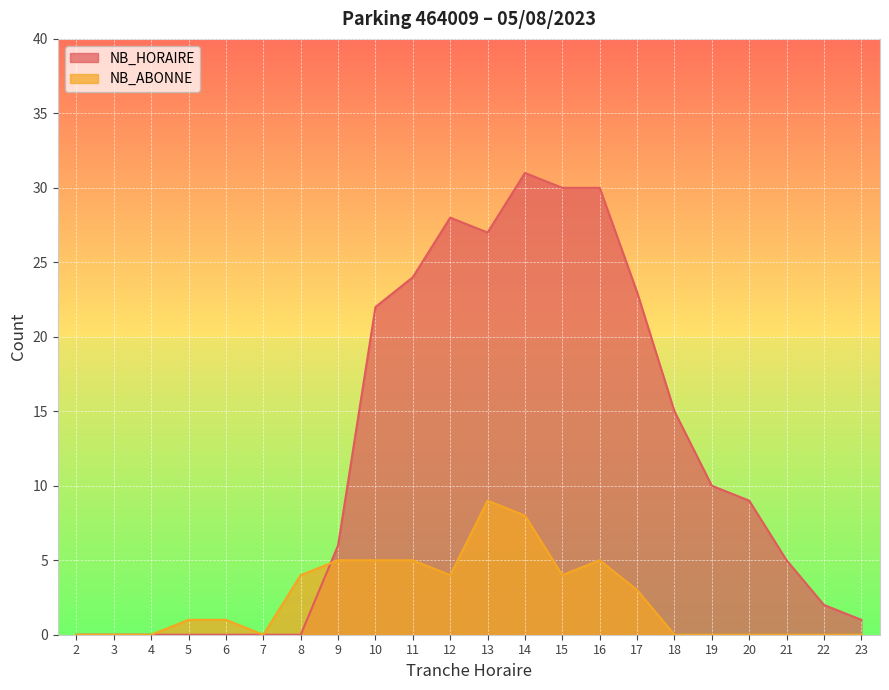

Which series has the largest range (max minus min)?

NB_HORAIRE